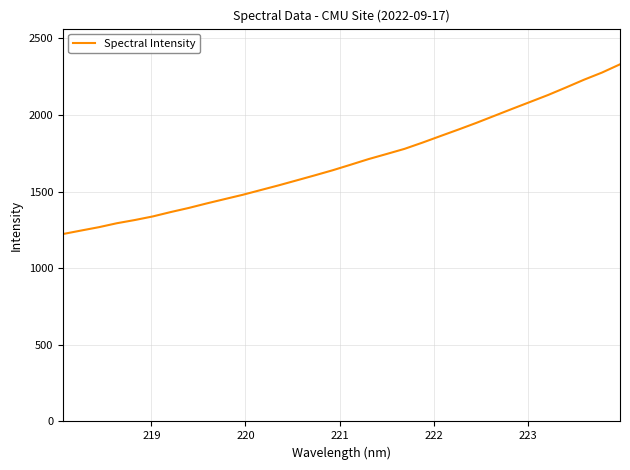

What is the maximum value shown in the chart?

2330.4